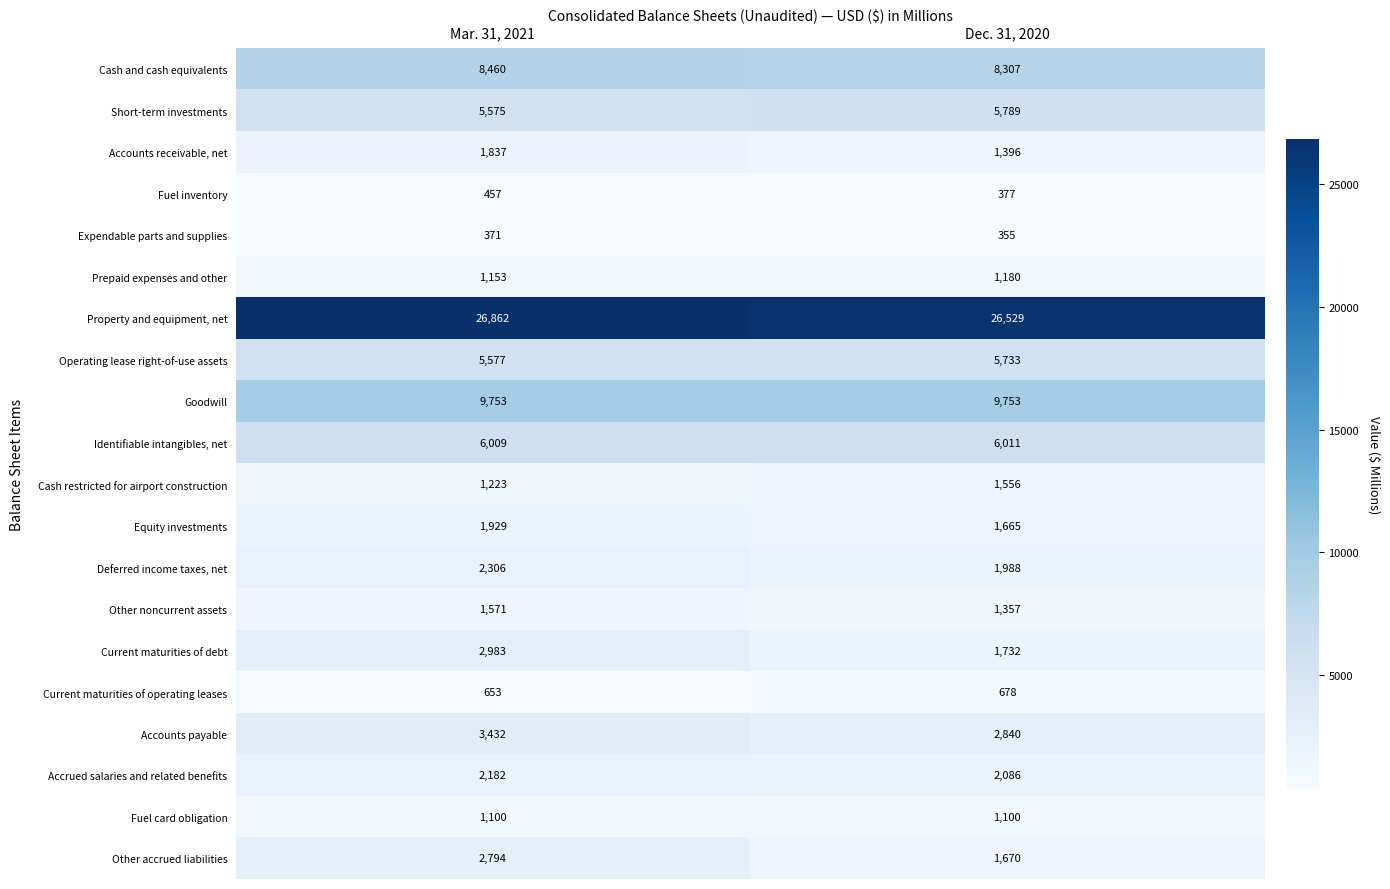

At which category does the chart reach its minimum across all series?

Dec. 31, 2020